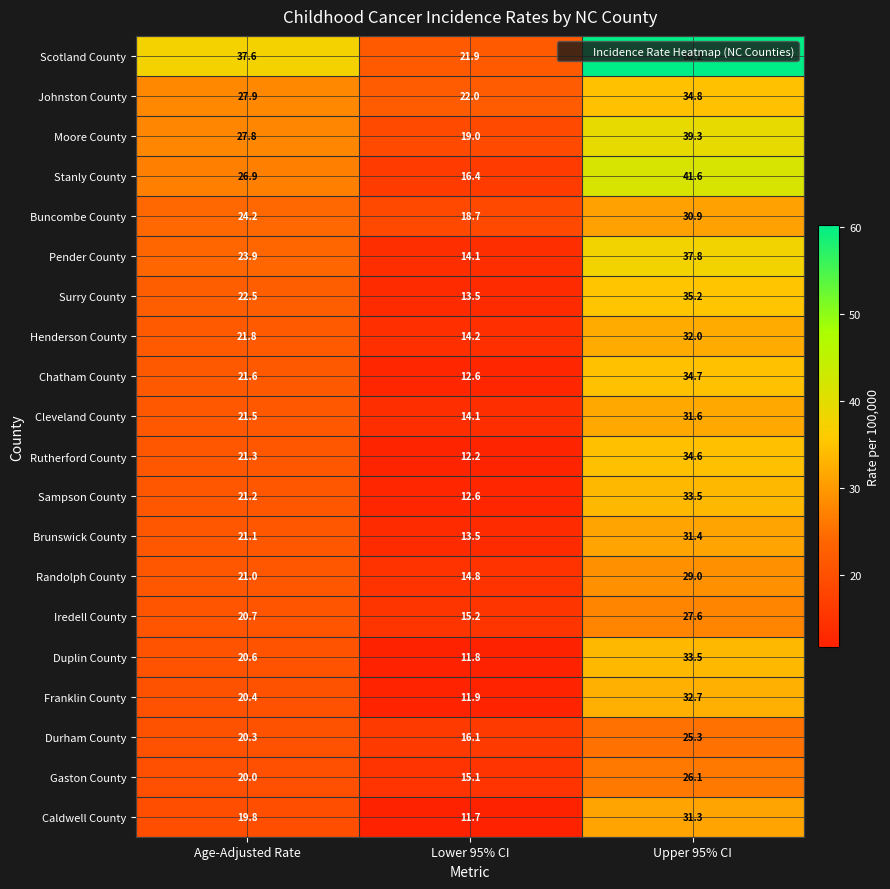

What is the difference between the Moore County values at Lower 95% CI and Upper 95% CI?

20.3